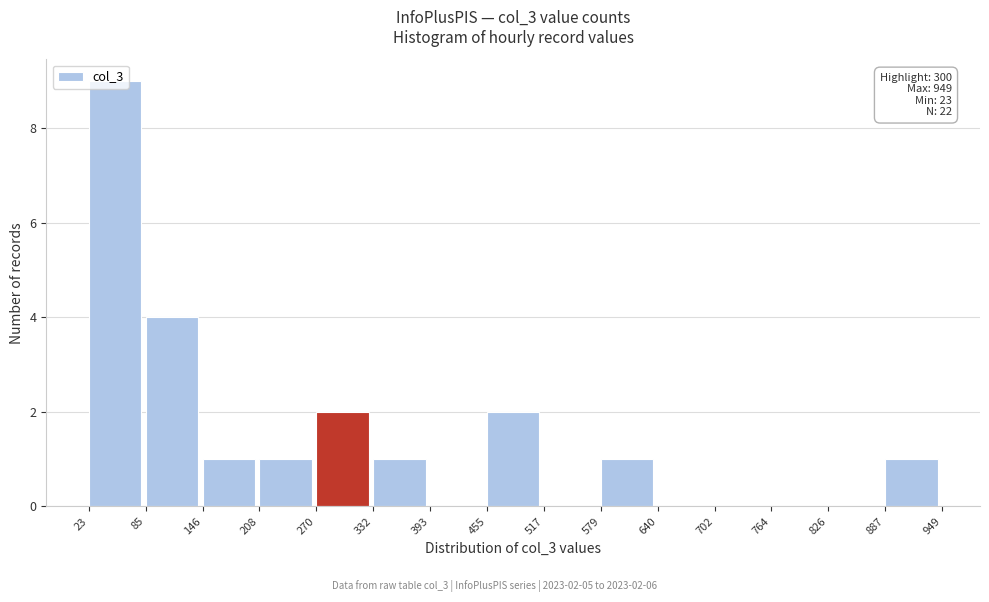

Which range on the x-axis has the tallest bar?

23 to 85